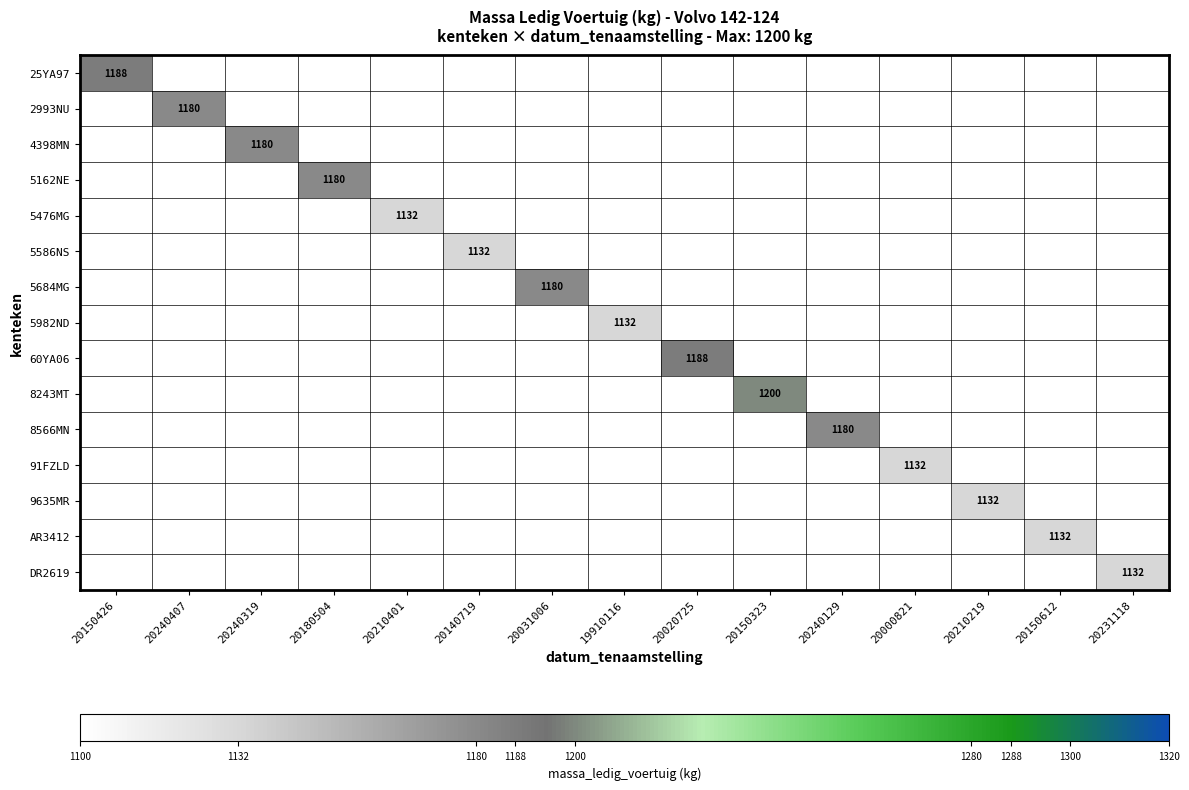

Which category has the lowest value across all series?

20210401